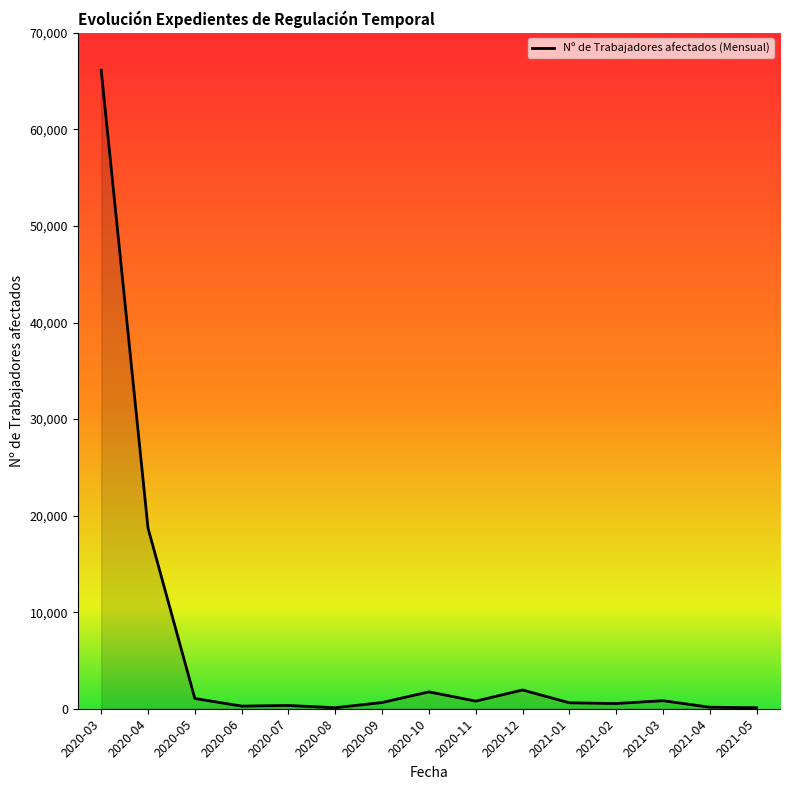

How many series are shown in this chart?

1